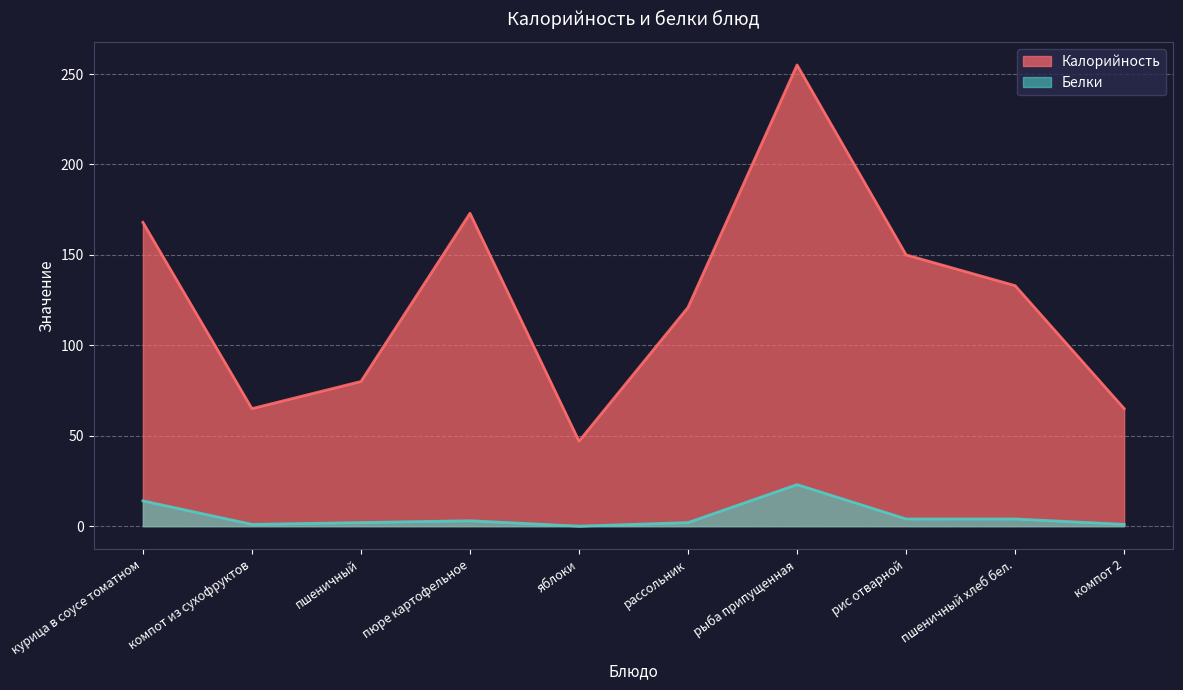

At which label does Калорийность first exceed 133?

курица в соусе томатном